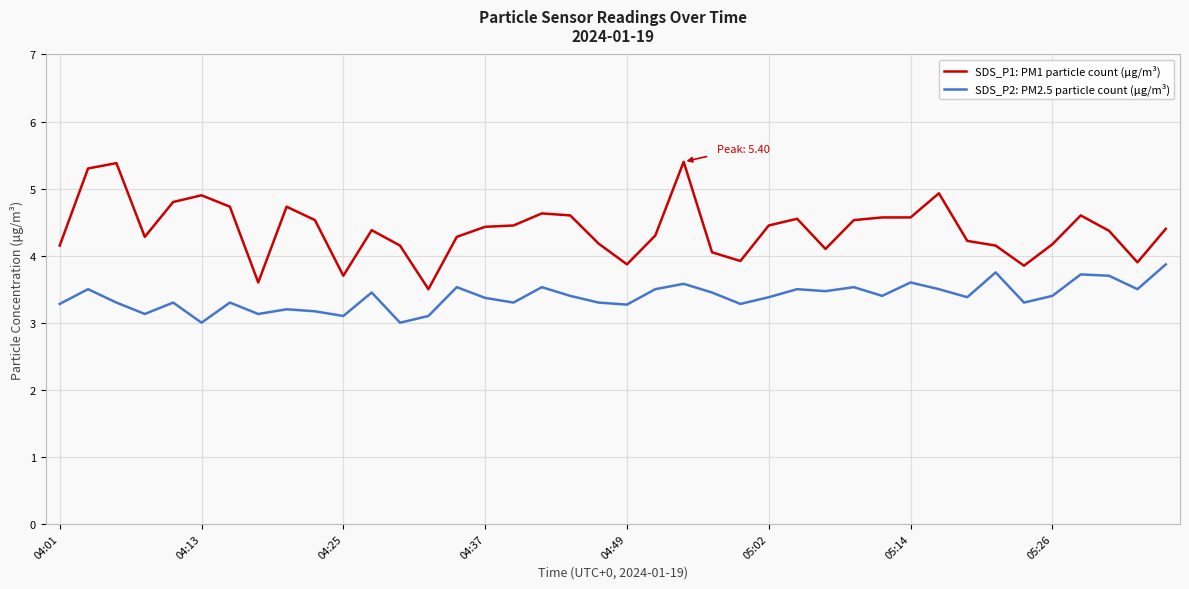

What is the difference between the maximum and minimum values in the SDS_P2: PM2.5 particle count (μg/m³) series?

0.9